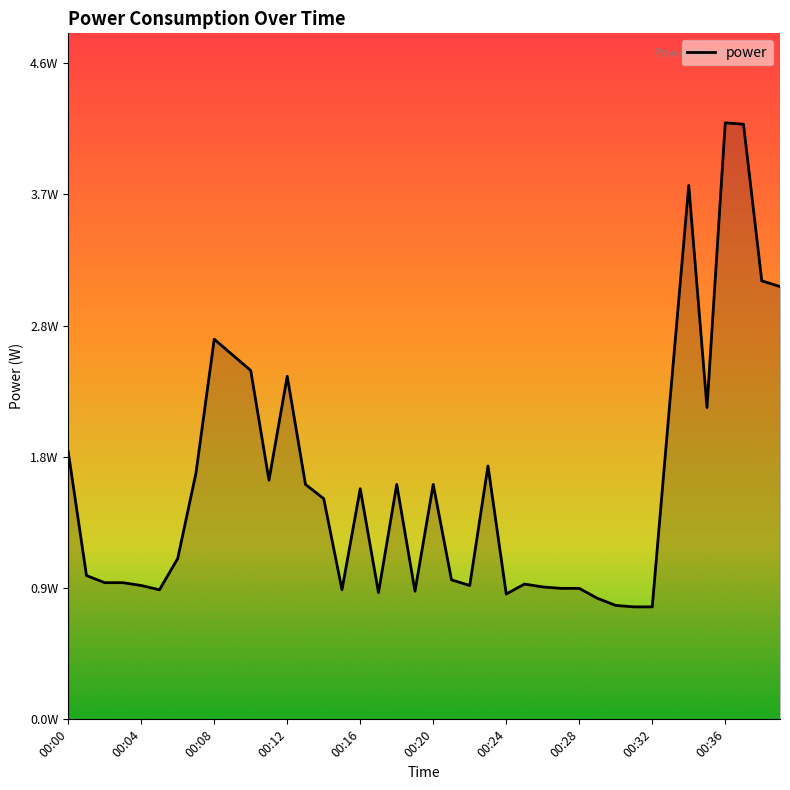

Does the chart have visible grid lines?

No